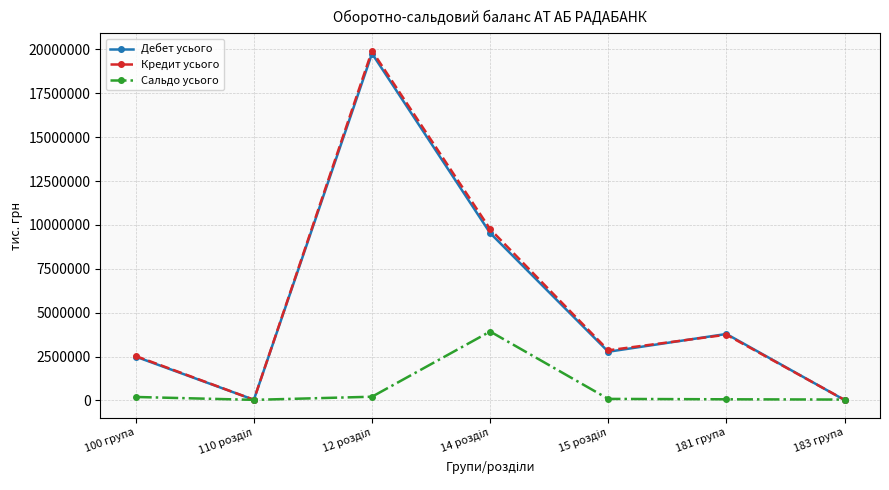

What is the label of the 7th point from the right?

100 група